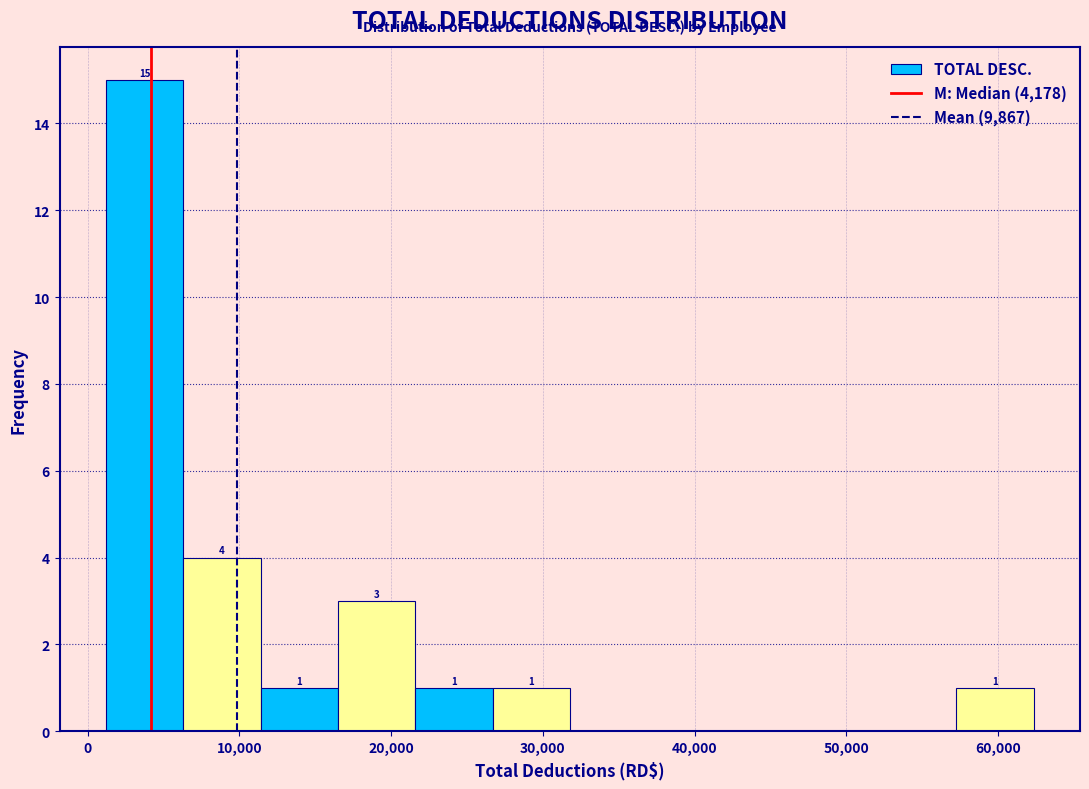

Which range on the x-axis has the tallest bar?

1000 to 6000